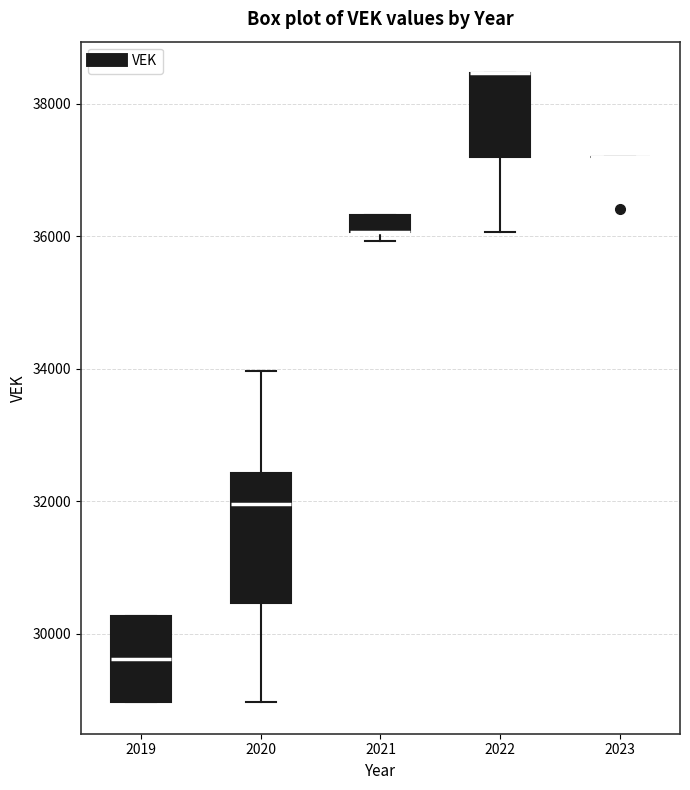

Where is the upper edge of the box at x = 2022 on the y-axis? The values are not printed on the chart, so give them approximately, as read against the axis.

38400